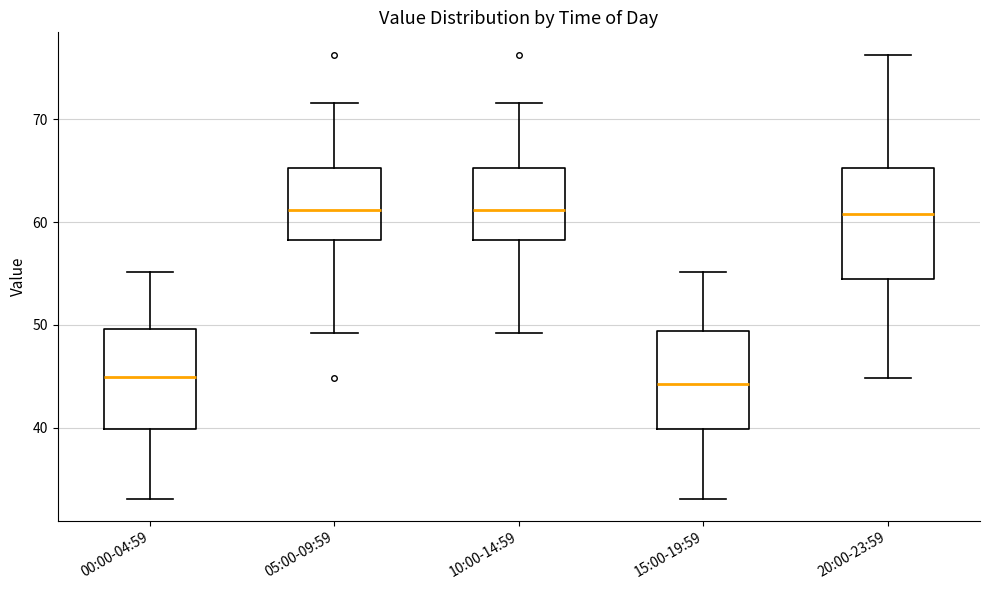

Which box is the tallest, from its lower edge to its upper edge?

20:00-23:59